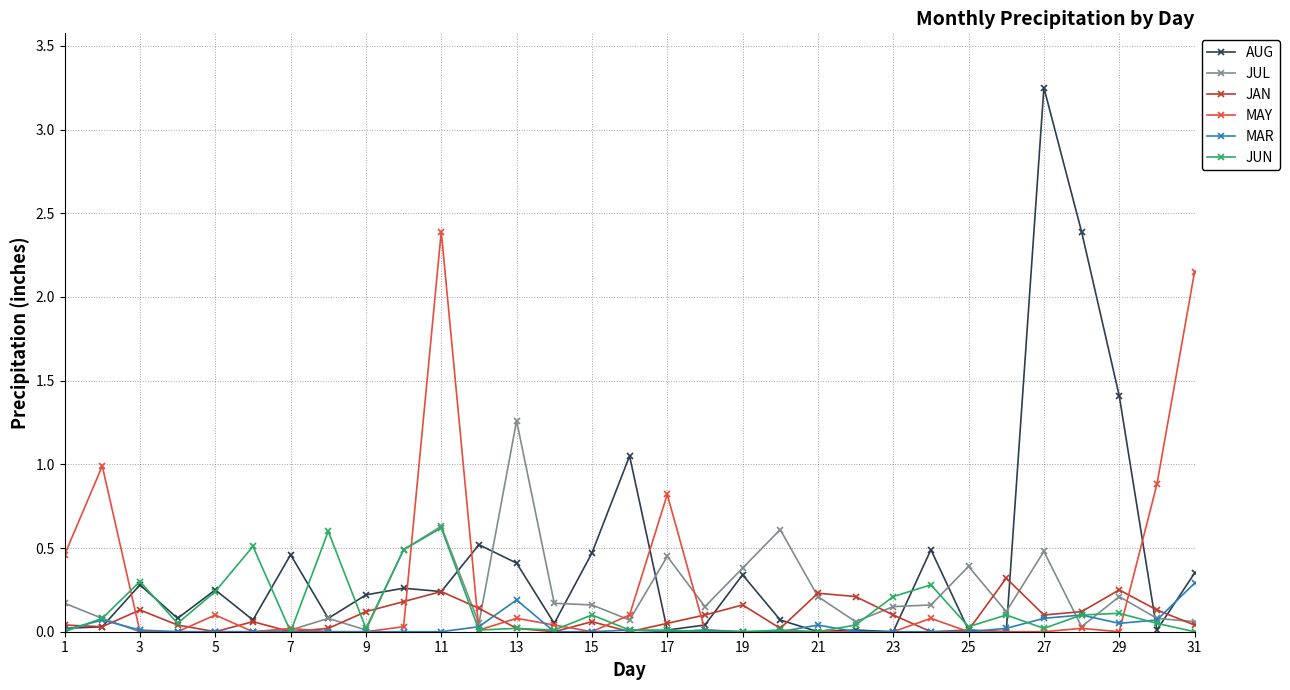

What is the value of the MAY point at the 2nd from the left?

1.0